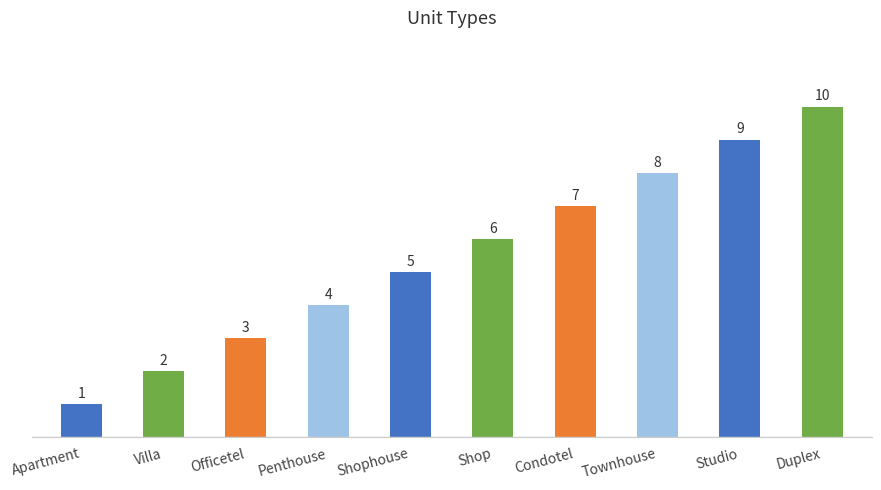

How many distinct data groups are displayed?

1